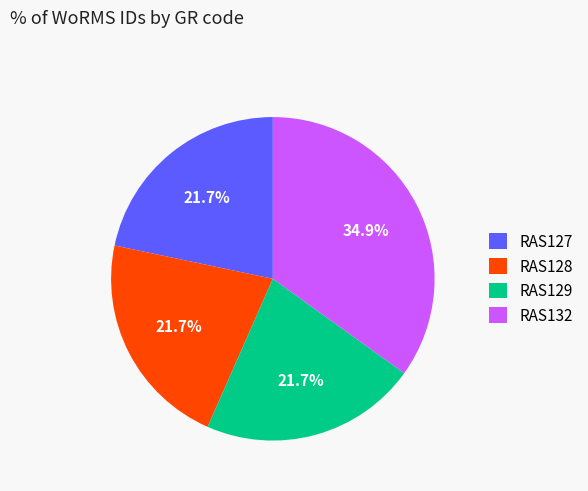

To the nearest percent, what is the combined percentage of RAS129 and RAS127?

43%